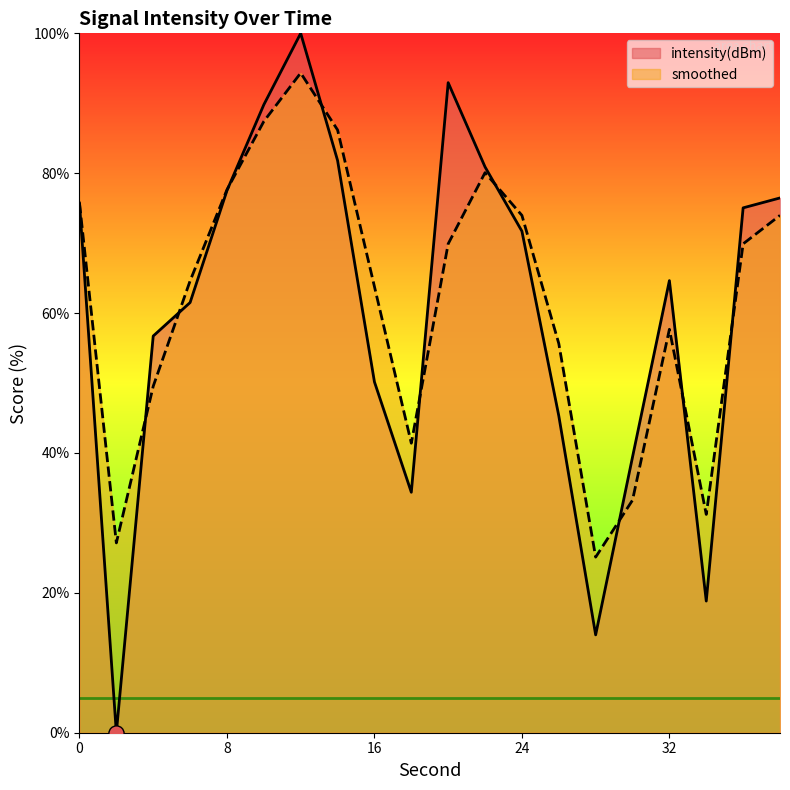

Is the value of intensity(dBm) at 6 greater than the value of smoothed at 26?

Yes